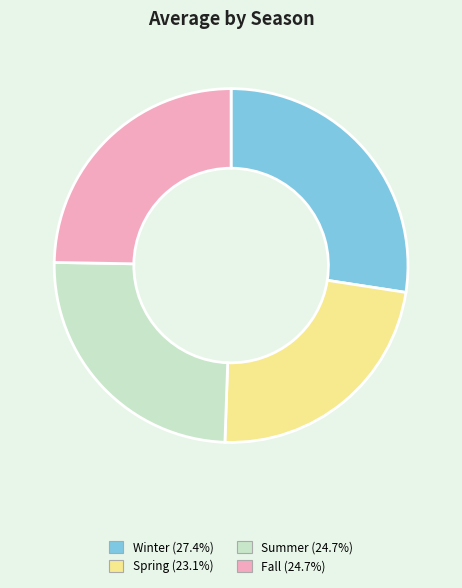

What is the ratio of the value at Winter (27.4%) to the value at Fall (24.7%)?

1.1